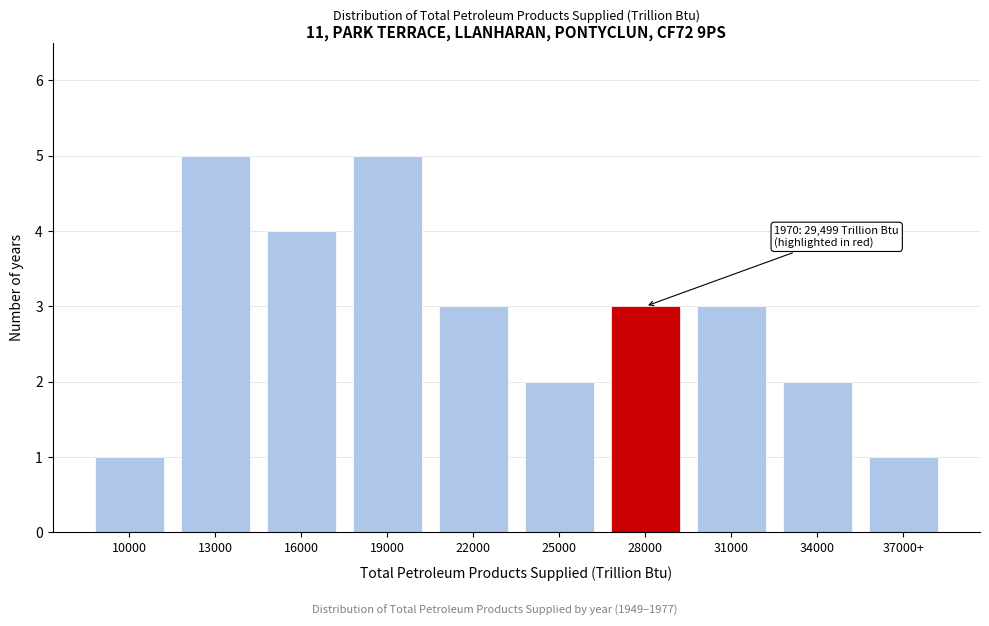

Reading right to left, transcribe all the data shown in this chart.

37000+=1	34000=2	31000=3	28000=3	25000=2	22000=3	19000=5	16000=4	13000=5	10000=1